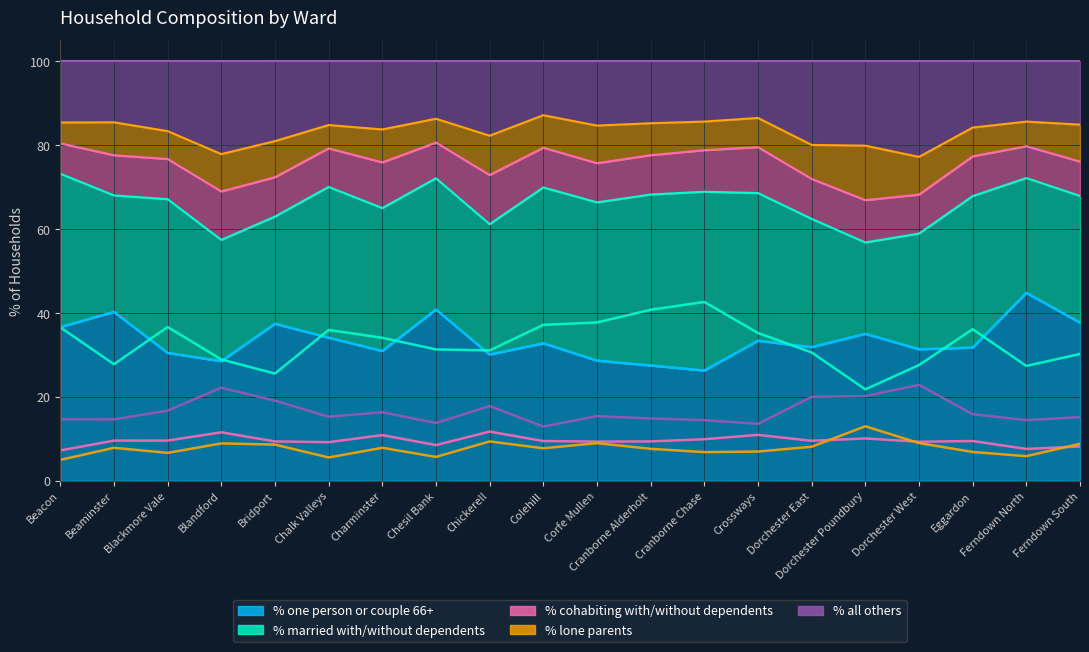

At Chalk Valleys, list the series in order from smallest to largest.

% lone parents, % cohabiting with/without dependents, % all others, % one person or couple 66+, % married with/without dependents